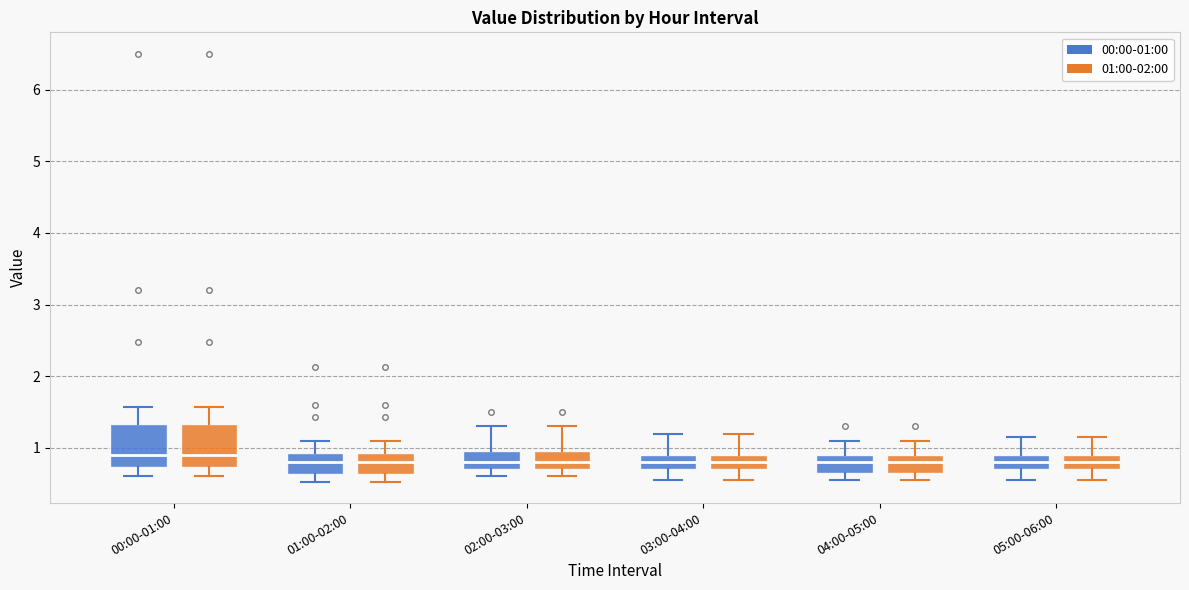

Reading left to right, transcribe this box plot: for each box, give where its median line is, the range the box spans, and where its two whiskers end, as read against the y-axis. The values are not printed on the chart, so give them approximately, as read against the axis.

00:00-01:00 (00:00-01:00): median 0.9, box 0.7 to 1.3, whiskers 0.6 to 1.6
00:00-01:00 (01:00-02:00): median 0.9, box 0.7 to 1.3, whiskers 0.6 to 1.6
01:00-02:00 (00:00-01:00): median 0.8, box 0.6 to 0.9, whiskers 0.5 to 1.1
01:00-02:00 (01:00-02:00): median 0.8, box 0.6 to 0.9, whiskers 0.5 to 1.1
02:00-03:00 (00:00-01:00): median 0.8, box 0.7 to 1.0, whiskers 0.6 to 1.3
02:00-03:00 (01:00-02:00): median 0.8, box 0.7 to 1.0, whiskers 0.6 to 1.3
03:00-04:00 (00:00-01:00): median 0.8, box 0.7 to 0.9, whiskers 0.6 to 1.2
03:00-04:00 (01:00-02:00): median 0.8, box 0.7 to 0.9, whiskers 0.6 to 1.2
04:00-05:00 (00:00-01:00): median 0.8, box 0.7 to 0.9, whiskers 0.6 to 1.1
04:00-05:00 (01:00-02:00): median 0.8, box 0.7 to 0.9, whiskers 0.6 to 1.1
05:00-06:00 (00:00-01:00): median 0.8, box 0.7 to 0.9, whiskers 0.6 to 1.2
05:00-06:00 (01:00-02:00): median 0.8, box 0.7 to 0.9, whiskers 0.6 to 1.2